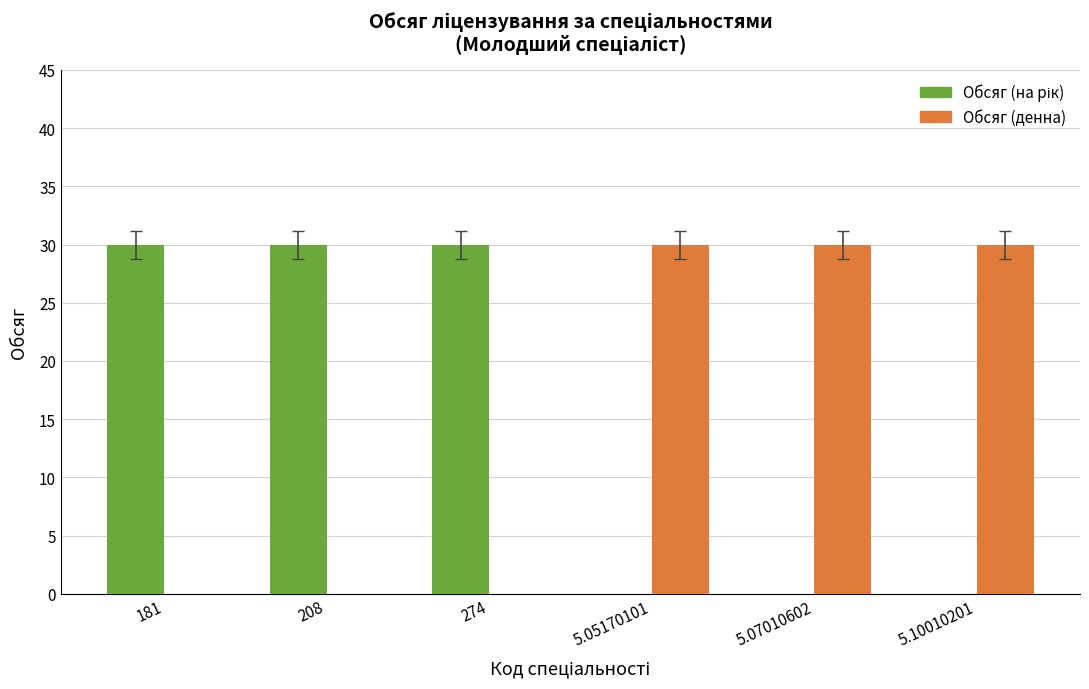

What is the difference between the Обсяг (денна) values at 274 and 5.07010602?

30